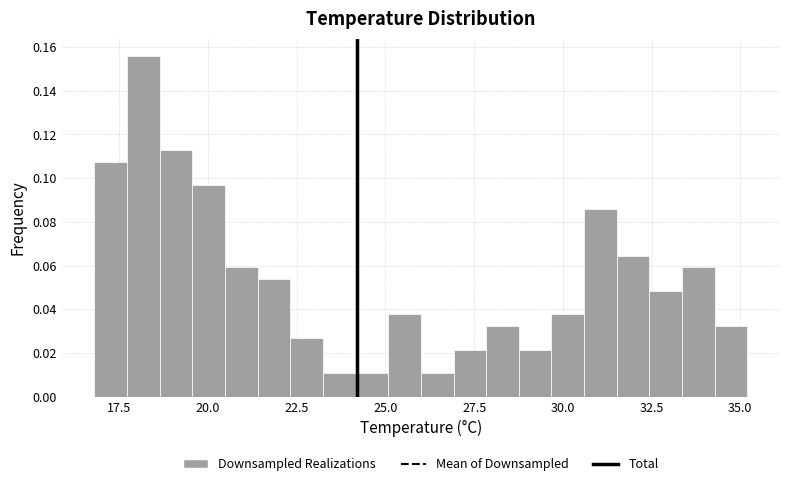

Read against the x-axis, roughly where is the centre of the tallest bar?

18.0